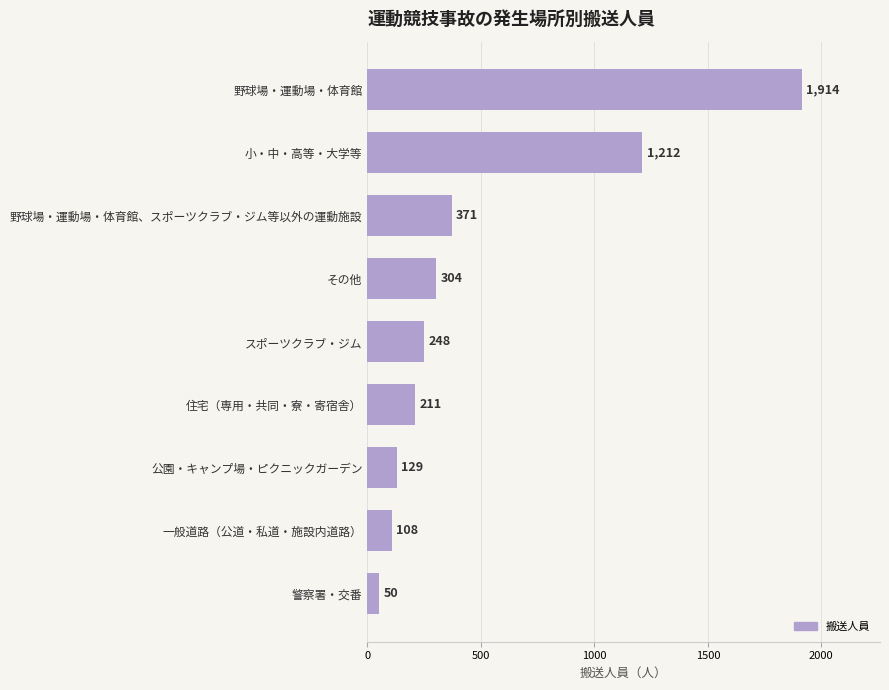

How many categories are shown in the chart?

9